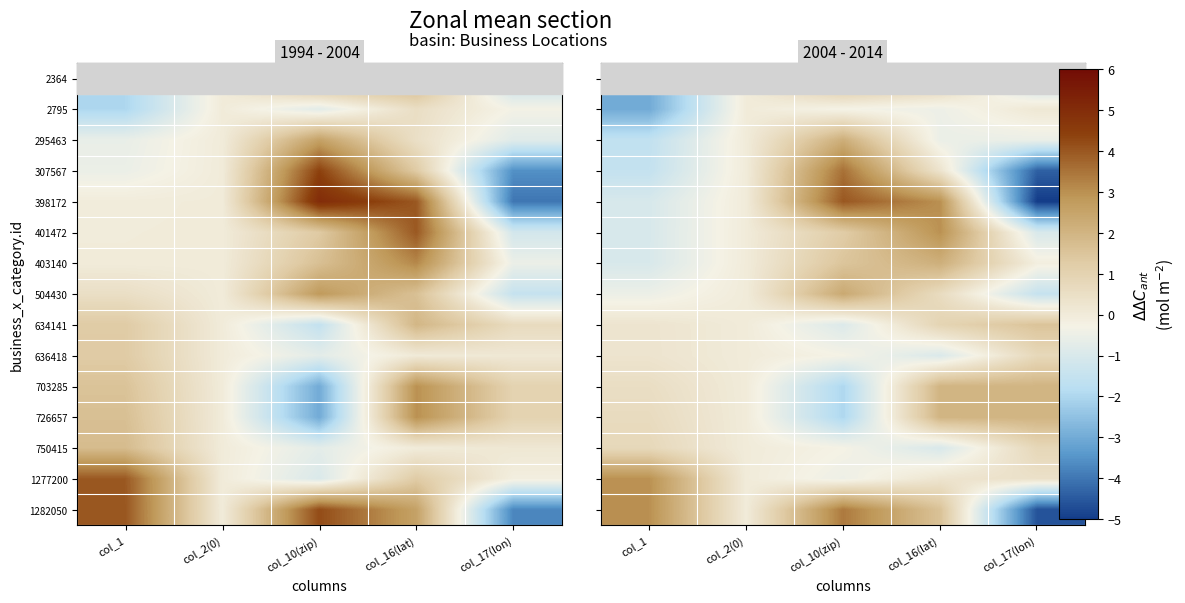

Rank the series by their maximum value, from highest to lowest.

398172, 307567, 1282050, 1277200, 401472, 504430, 295463, 403140, 726657, 703285, 2364, 634141, 750415, 636418, 2795